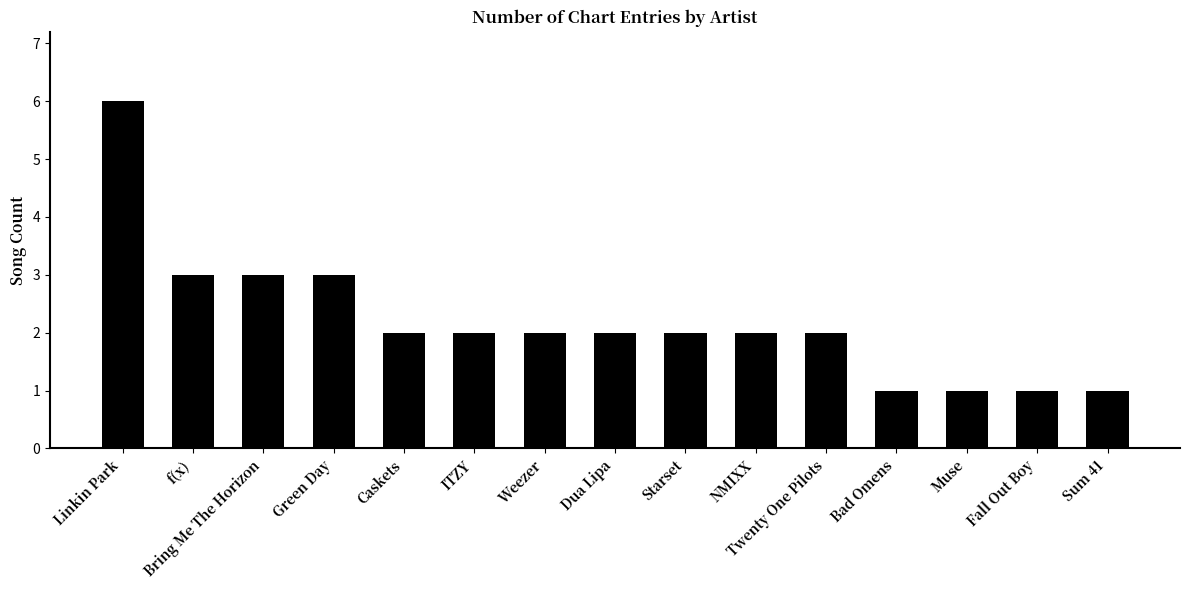

True or false: the data shows 2 at ITZY.

True